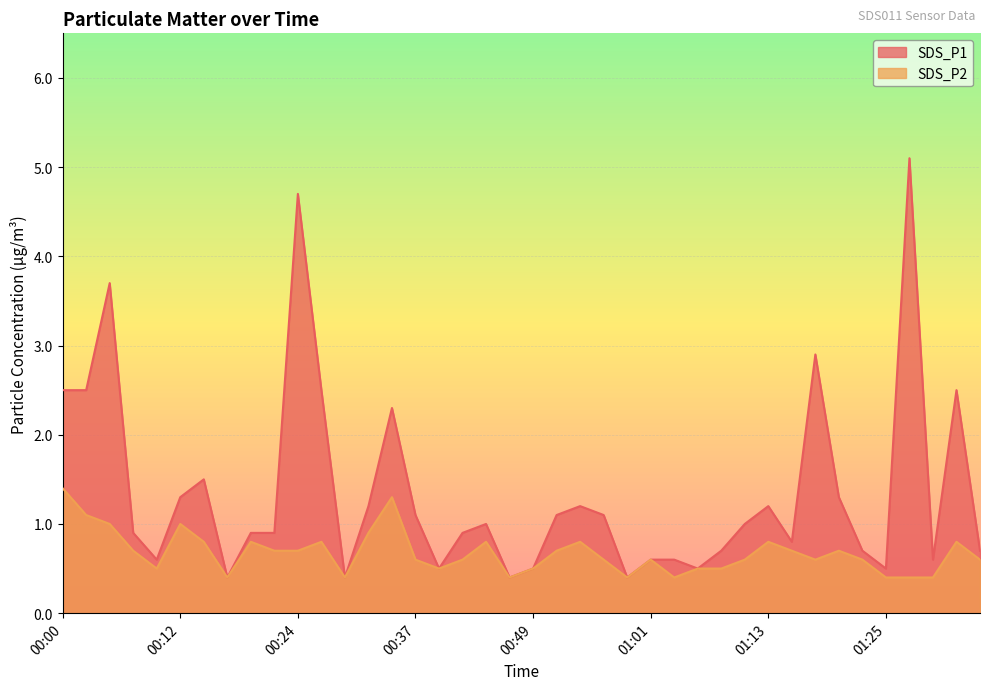

The value of SDS_P2 at 00:53 is 0.8. True or false?

True